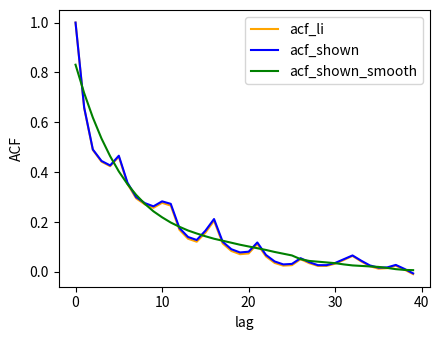

Which series has the widest spread of values?

acf_li